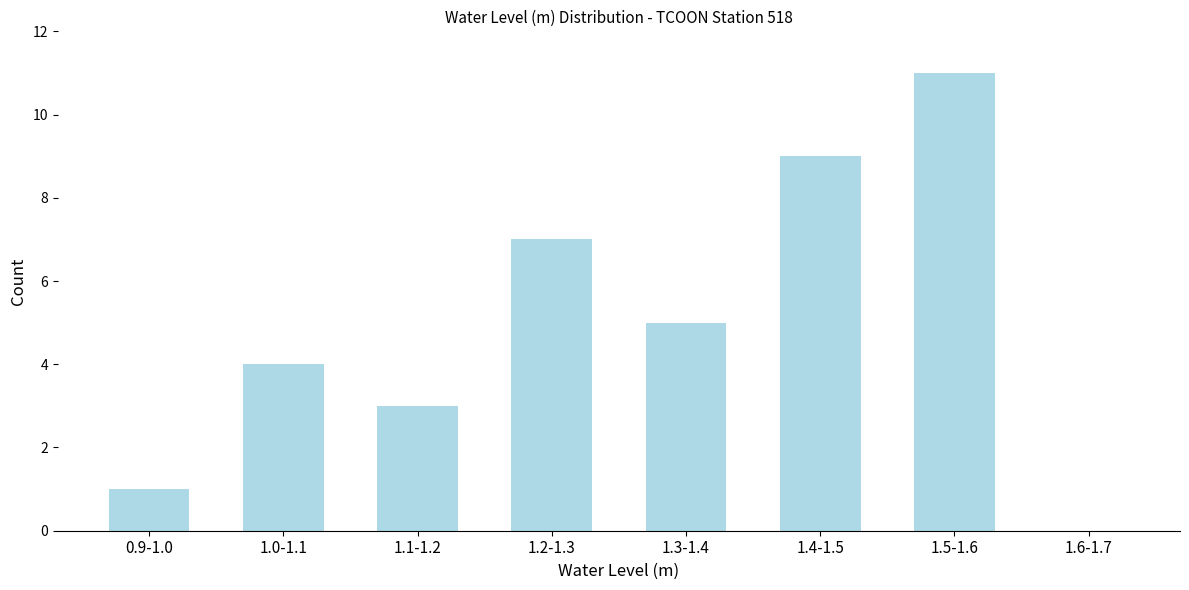

Reading right to left, transcribe all the data shown in this chart.

1.6-1.7=0	1.5-1.6=11	1.4-1.5=9	1.3-1.4=5	1.2-1.3=7	1.1-1.2=3	1.0-1.1=4	0.9-1.0=1